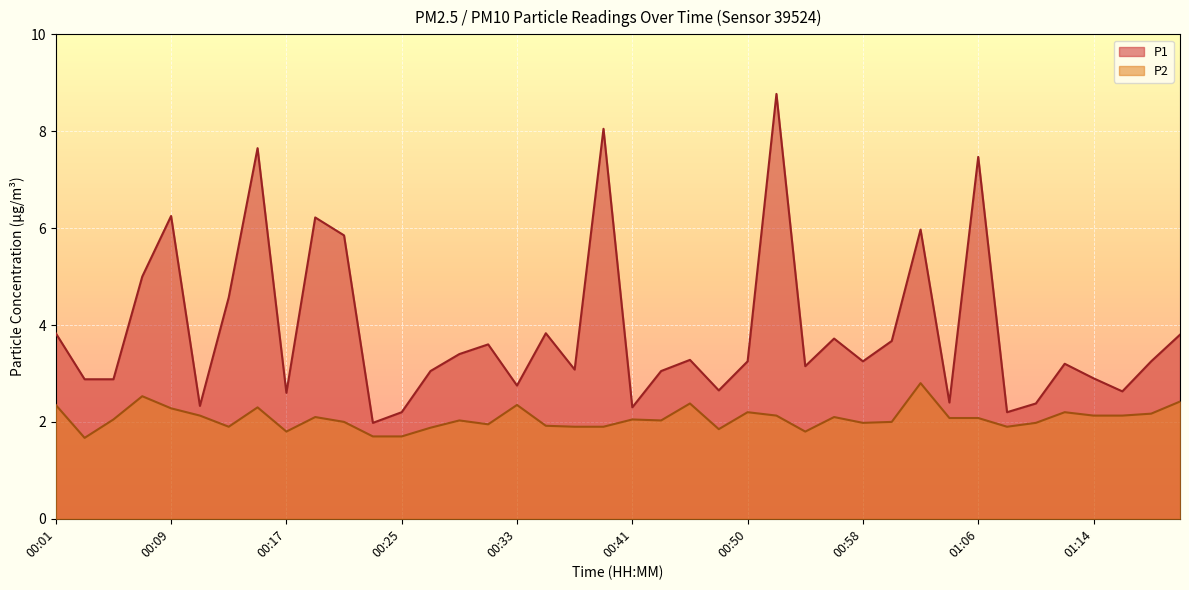

List the series in order of their overall mean, lowest first.

P2, P1